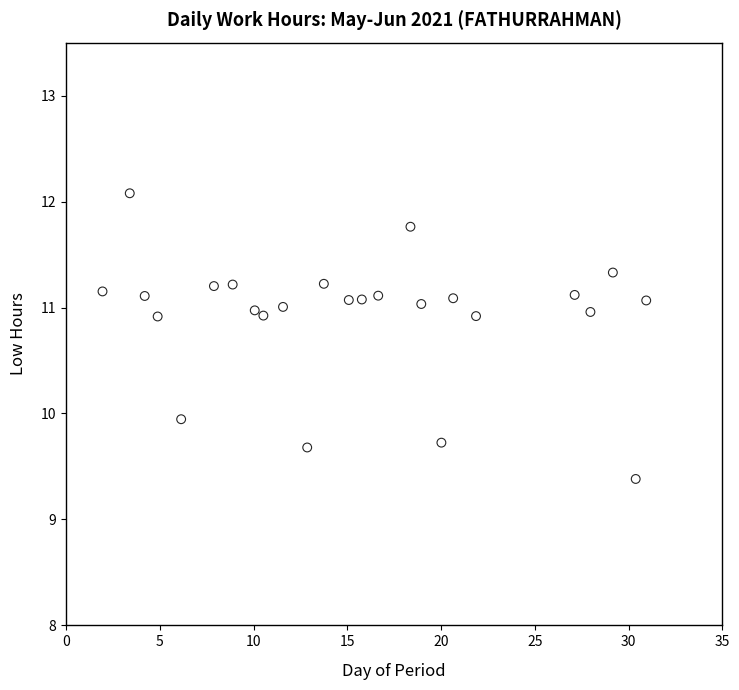

What is the range of X values (max minus min)?

29.0